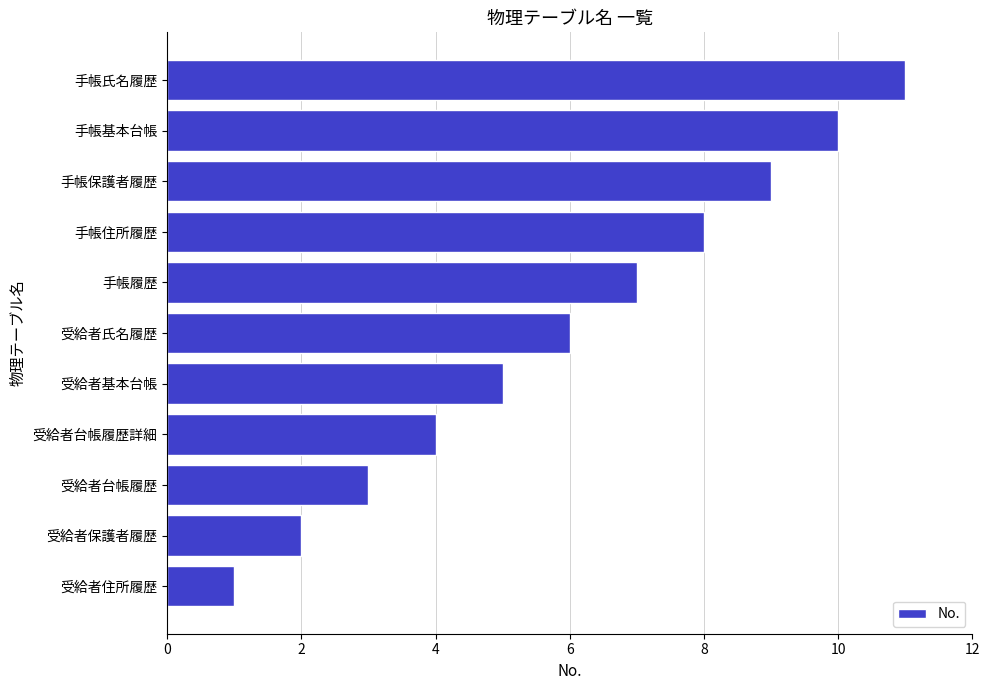

How many values are below 6?

5